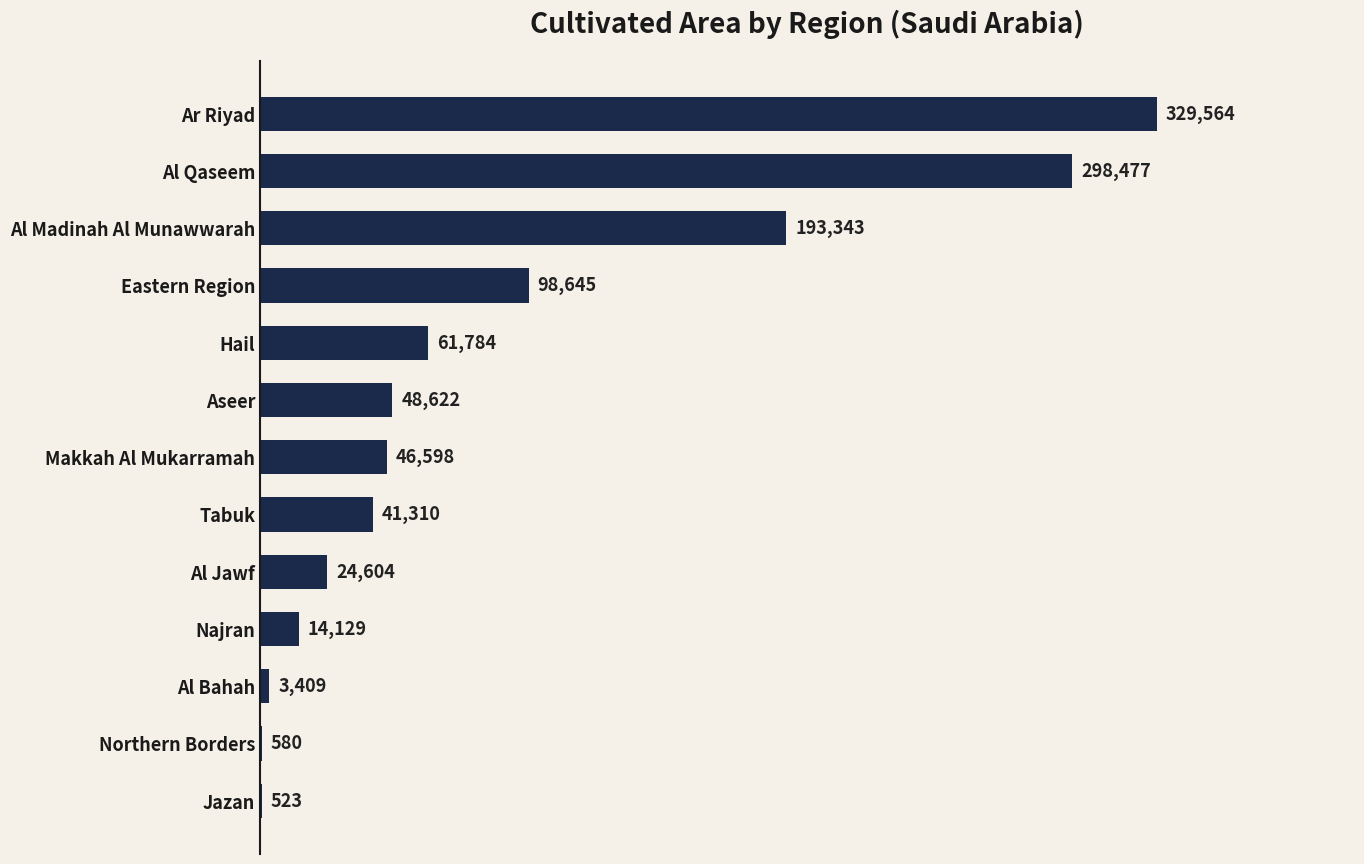

At which label is the value closest to 165043?

Al Madinah Al Munawwarah